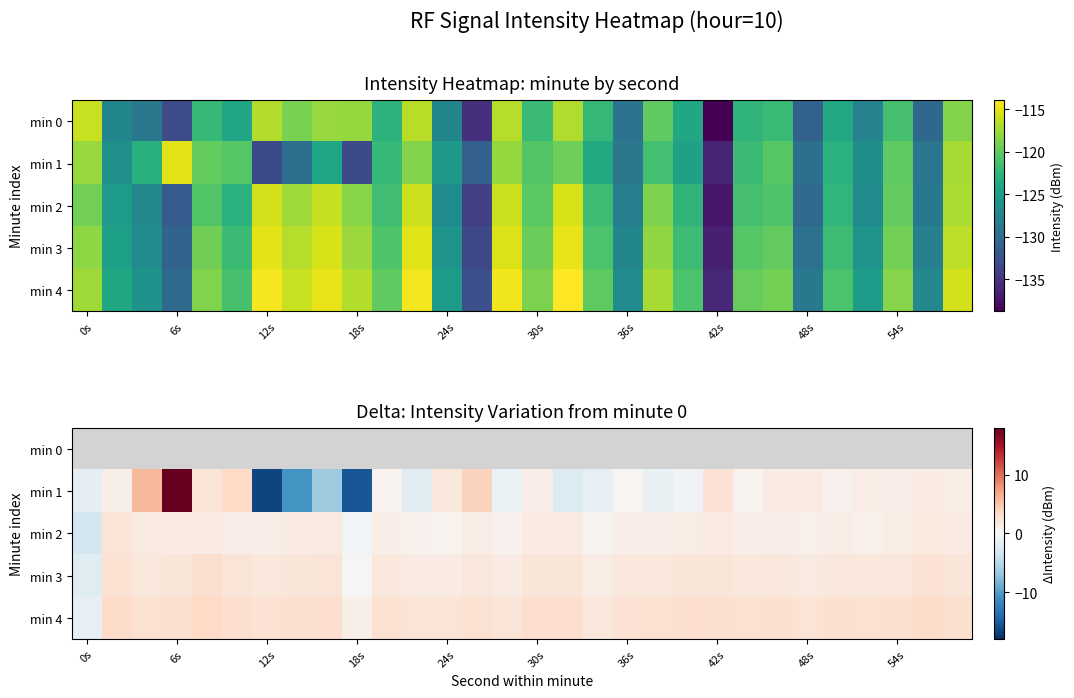

Which series has the largest total across all categories?

min 4